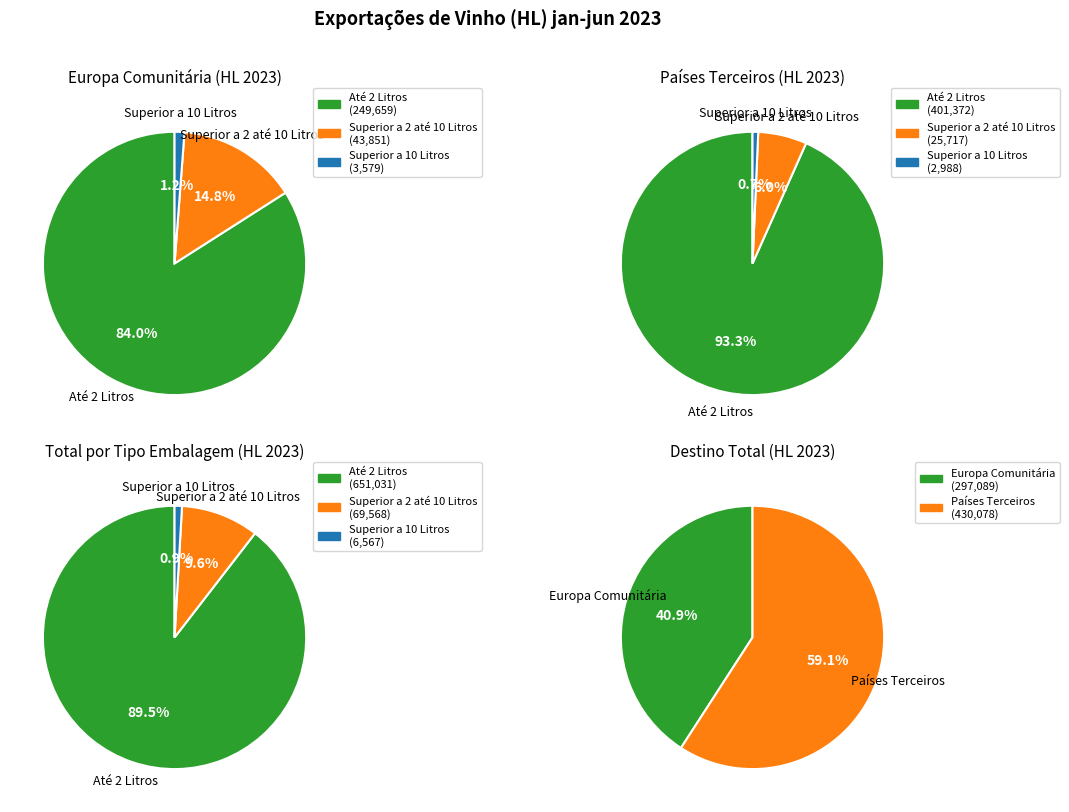

Which category accounts for the majority?

Países Terceiros